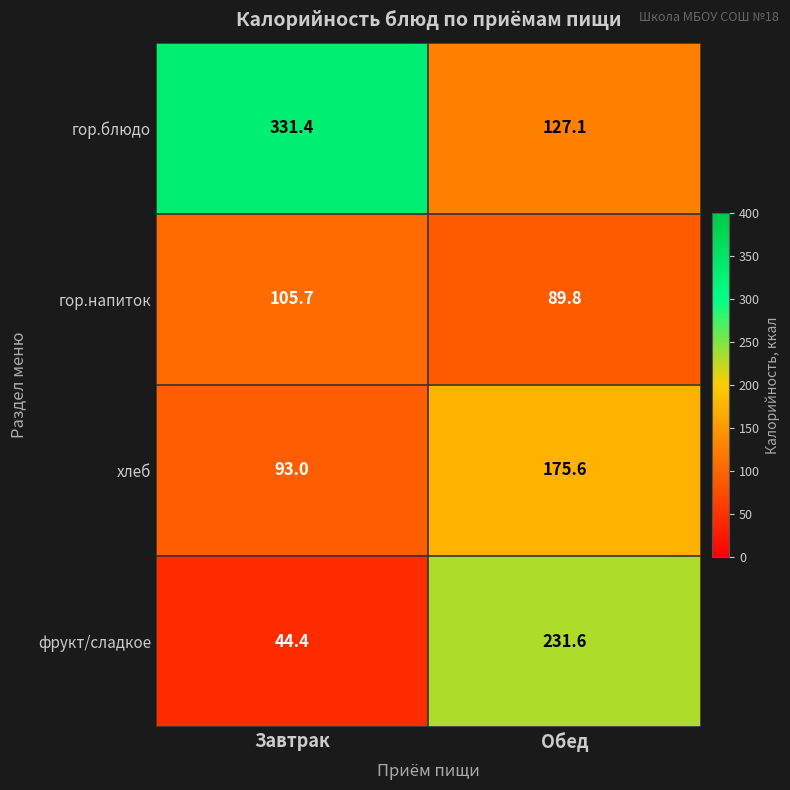

Is it true that гор.блюдо equals 331.4 at Завтрак?

True